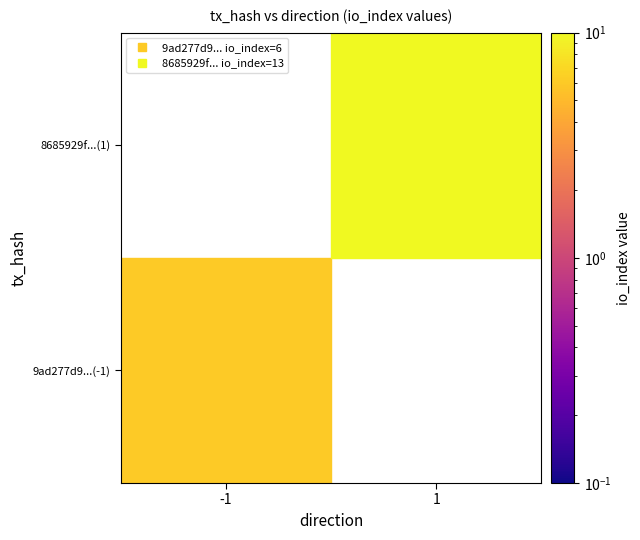

What is the maximum value shown in the chart?

13